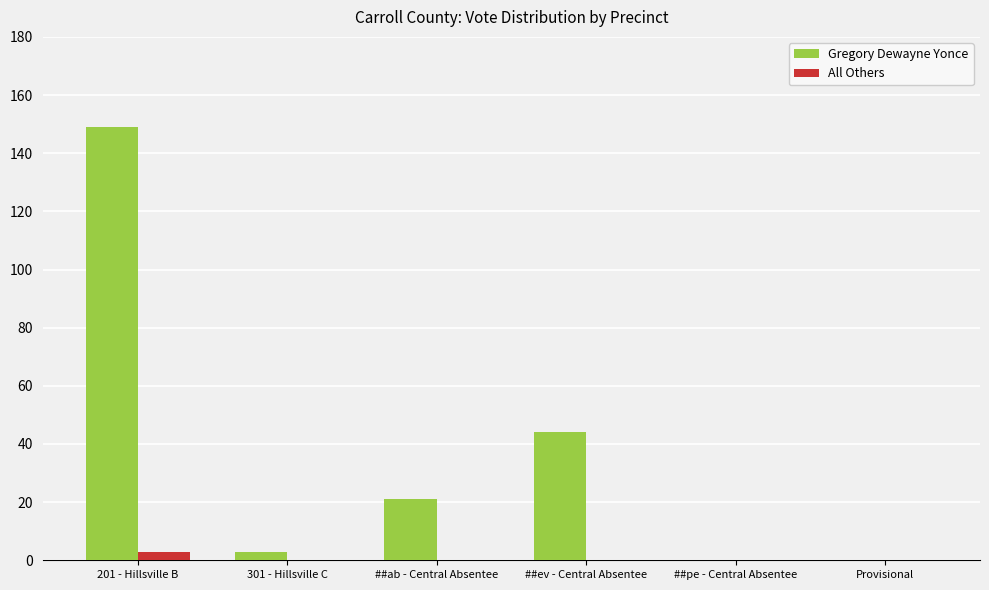

Which series has the largest total across all categories?

Gregory Dewayne Yonce